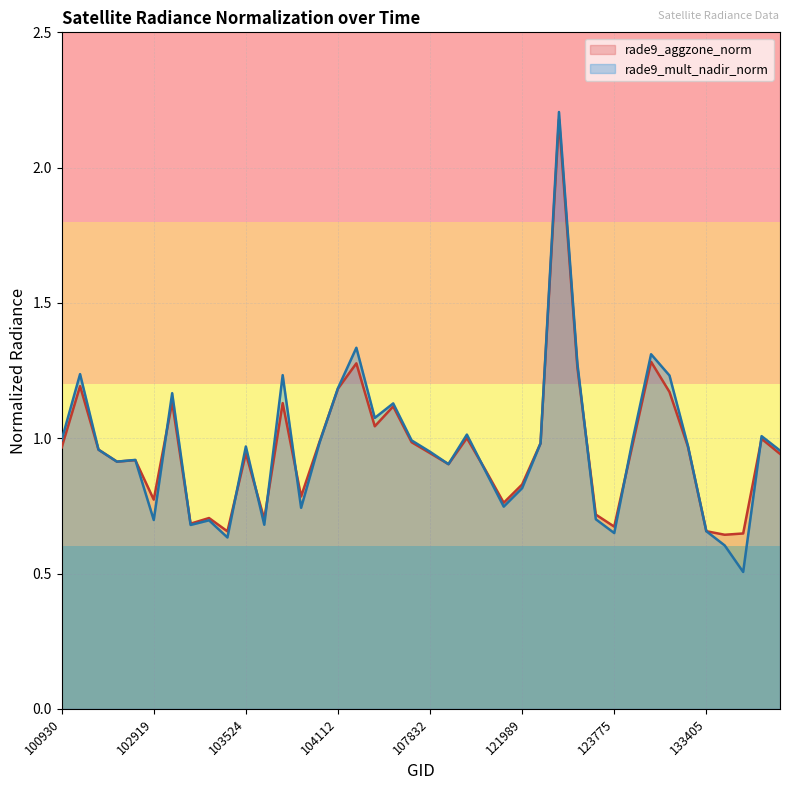

What are all the series names shown in the legend?

rade9_aggzone_norm, rade9_mult_nadir_norm